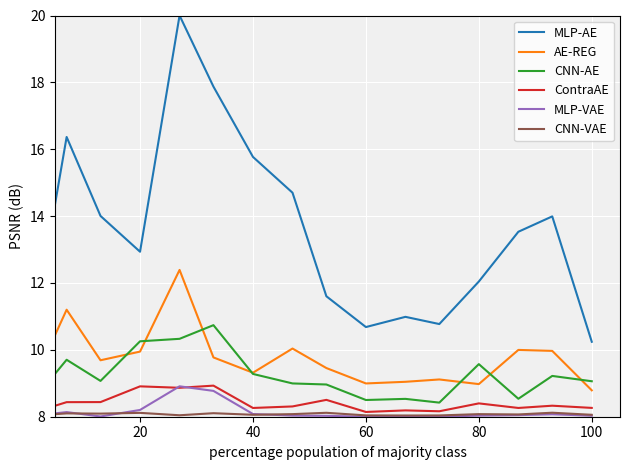

Which series has the widest spread of values?

MLP-AE